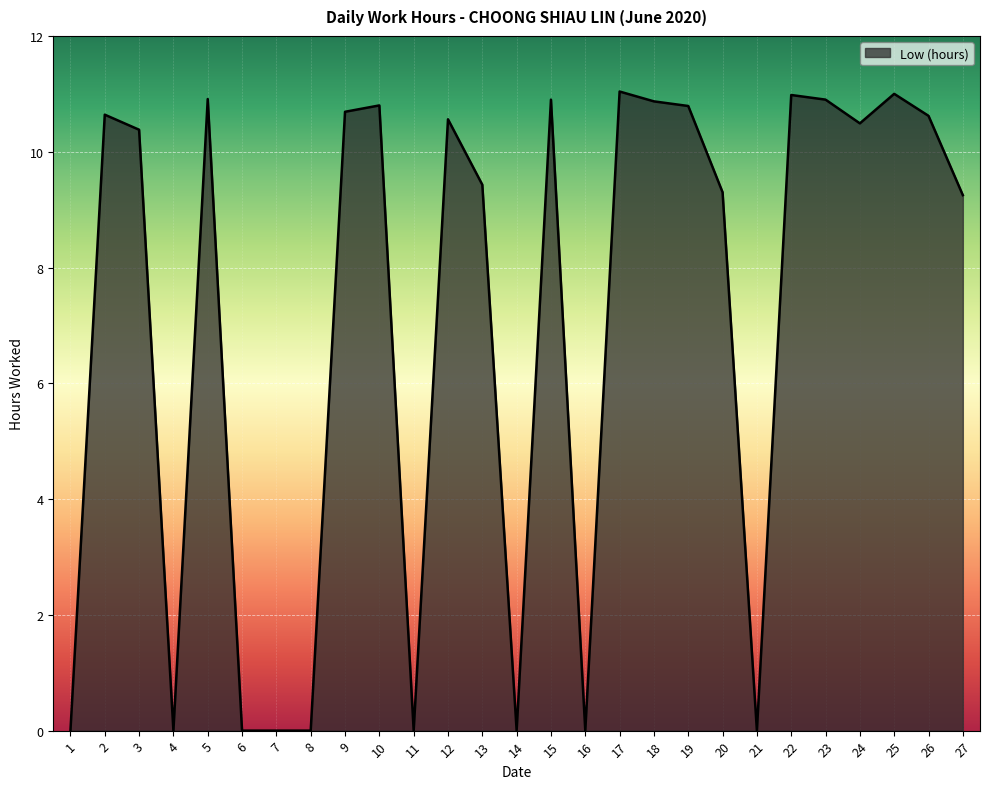

What is the greatest value displayed?

11.0